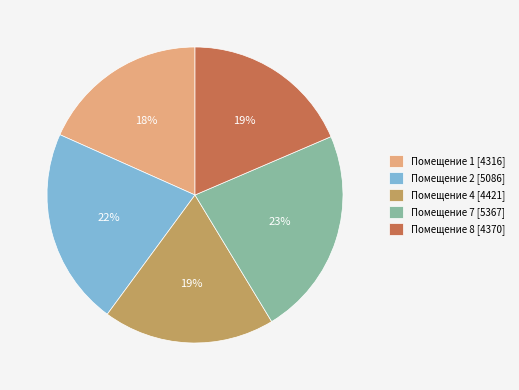

To the nearest percent, what is the combined percentage of Помещение 7 [5367] and Помещение 1 [4316]?

41%